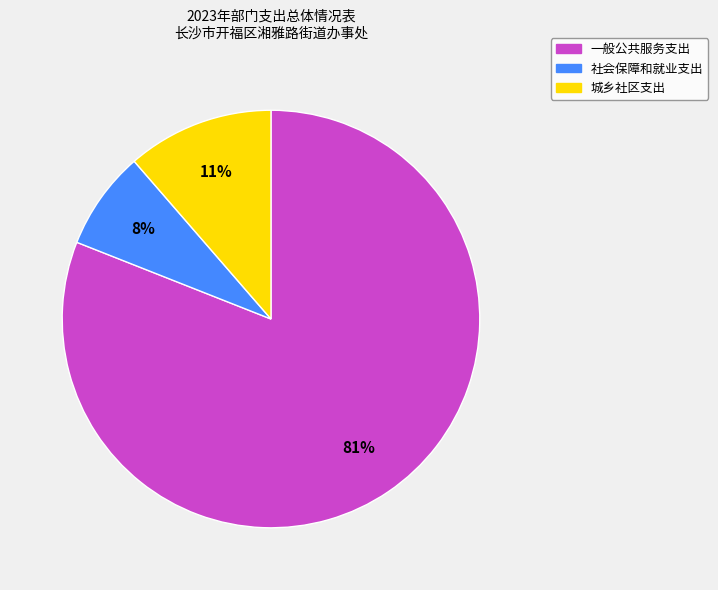

Combined, do 社会保障和就业支出 and 城乡社区支出 account for over 50%?

No